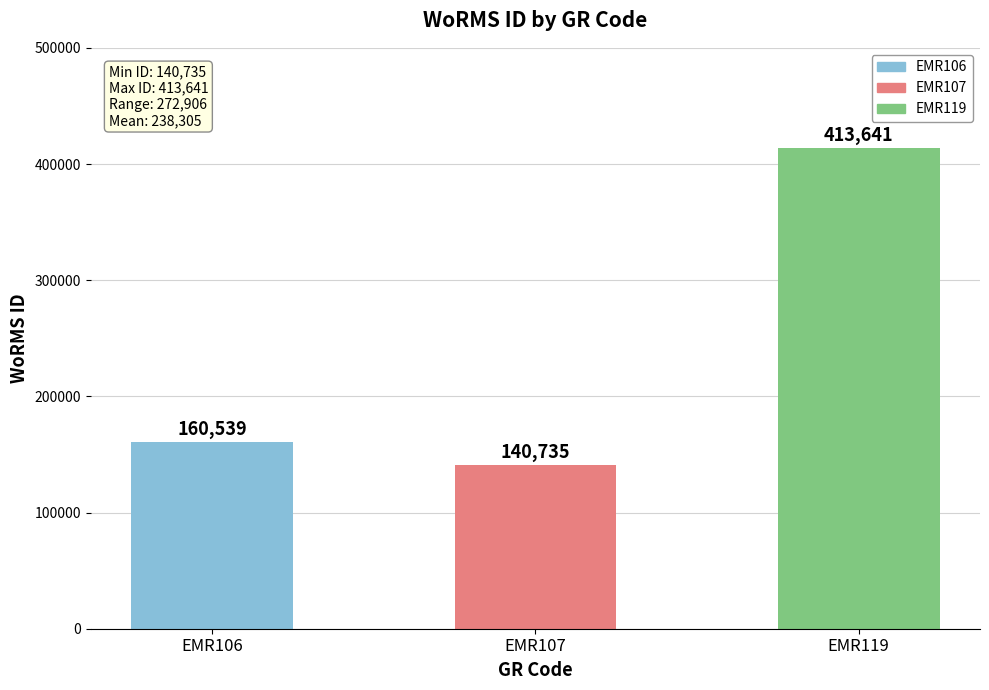

What is the change in value from EMR106 to EMR107?

-19804